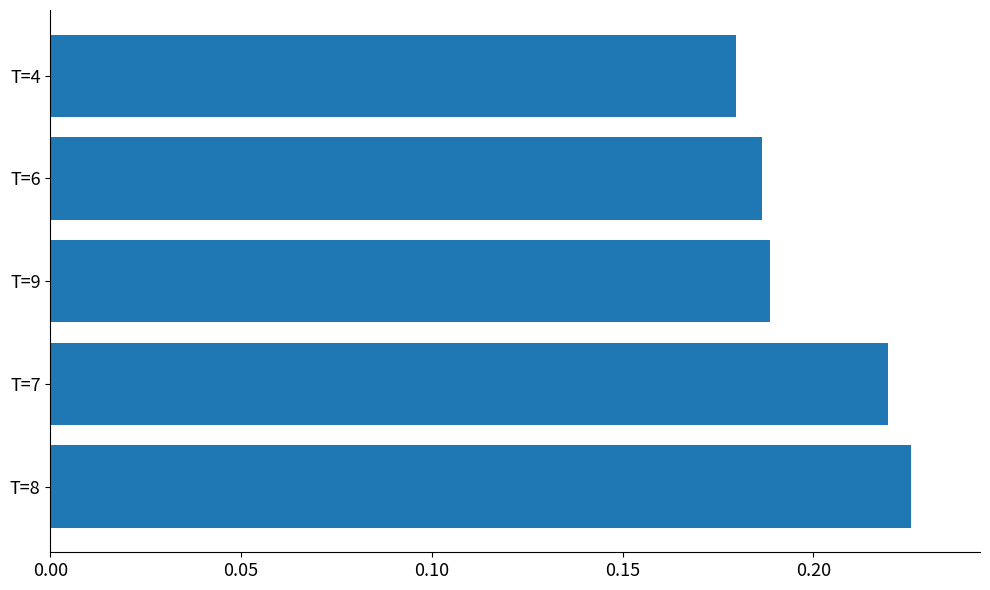

Which has a higher value, T=8 or T=9?

T=8